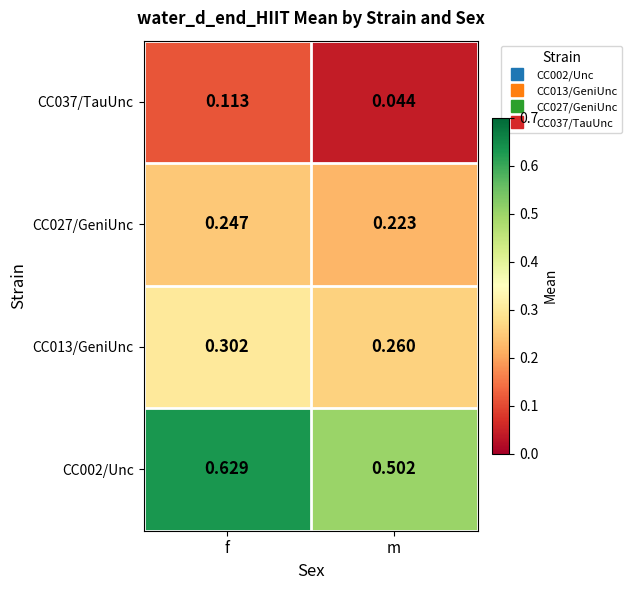

At which category is the sum across all series the highest?

f